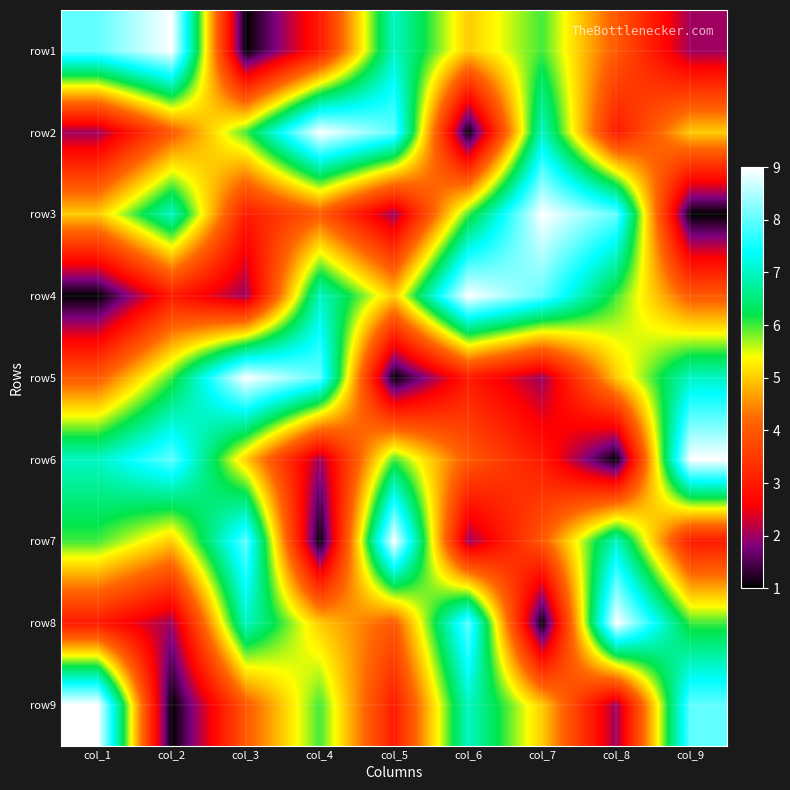

Between col_2 and col_9, which is larger?

col_2